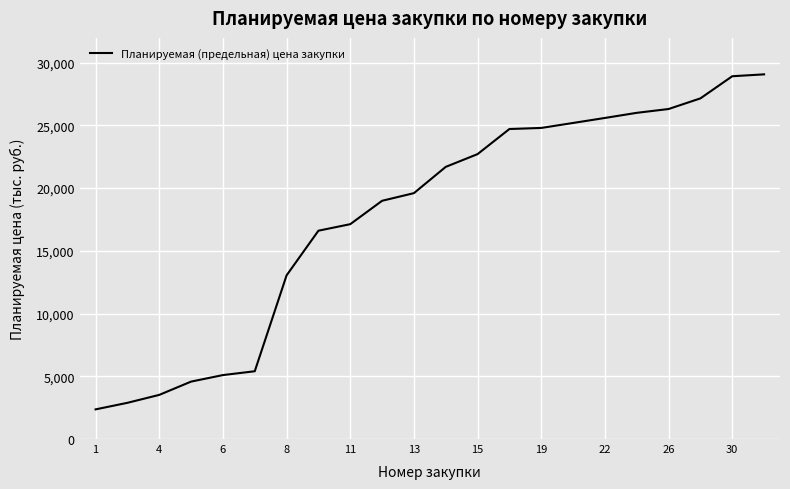

What is the difference between the maximum and minimum values?

26705.7